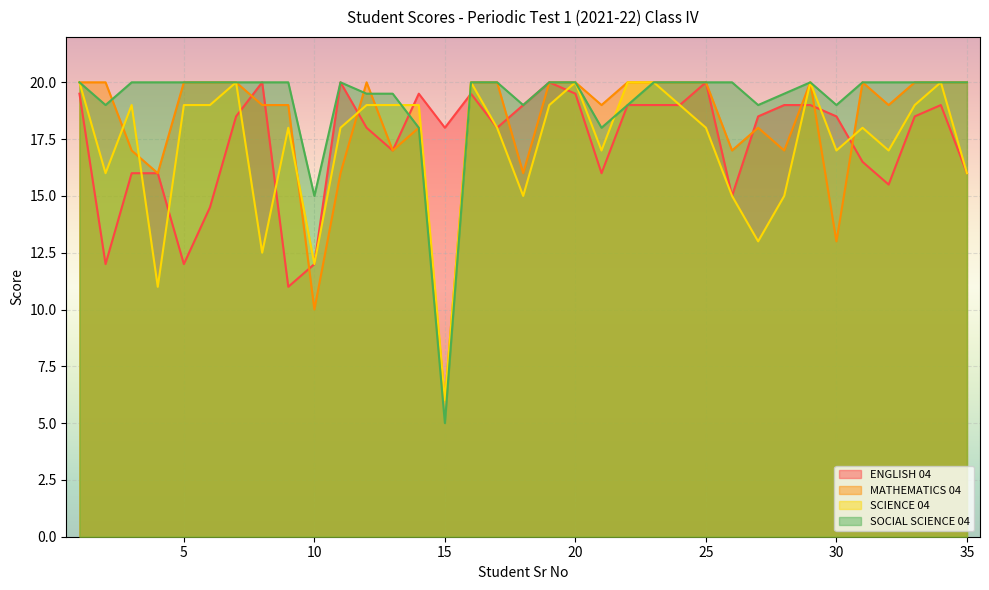

What are all the series names shown in the legend?

ENGLISH 04, MATHEMATICS 04, SCIENCE 04, SOCIAL SCIENCE 04